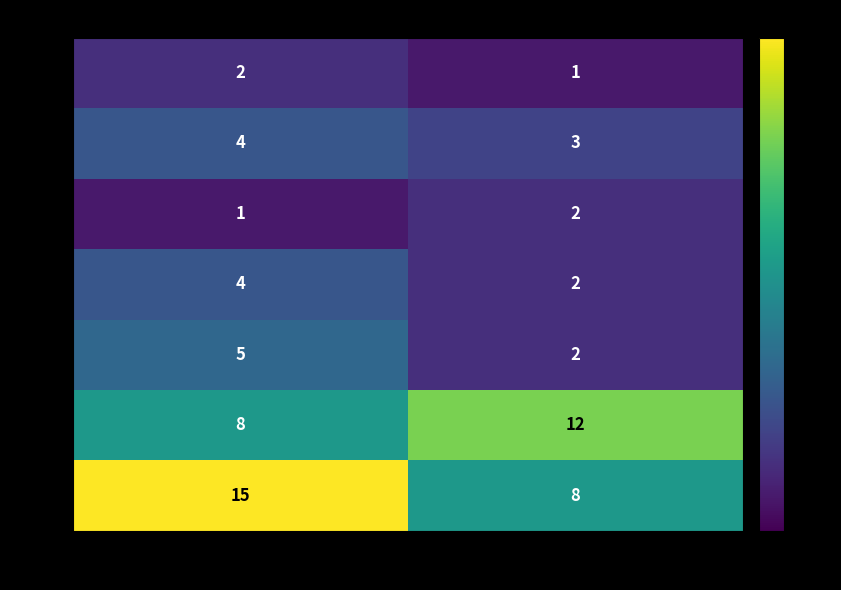

How many data points does each series have?

2